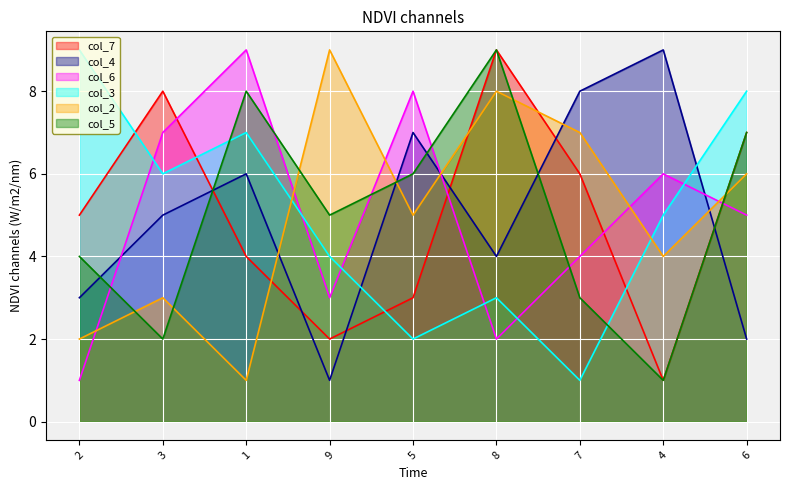

At how many categories does at least one series exceed 3?

9